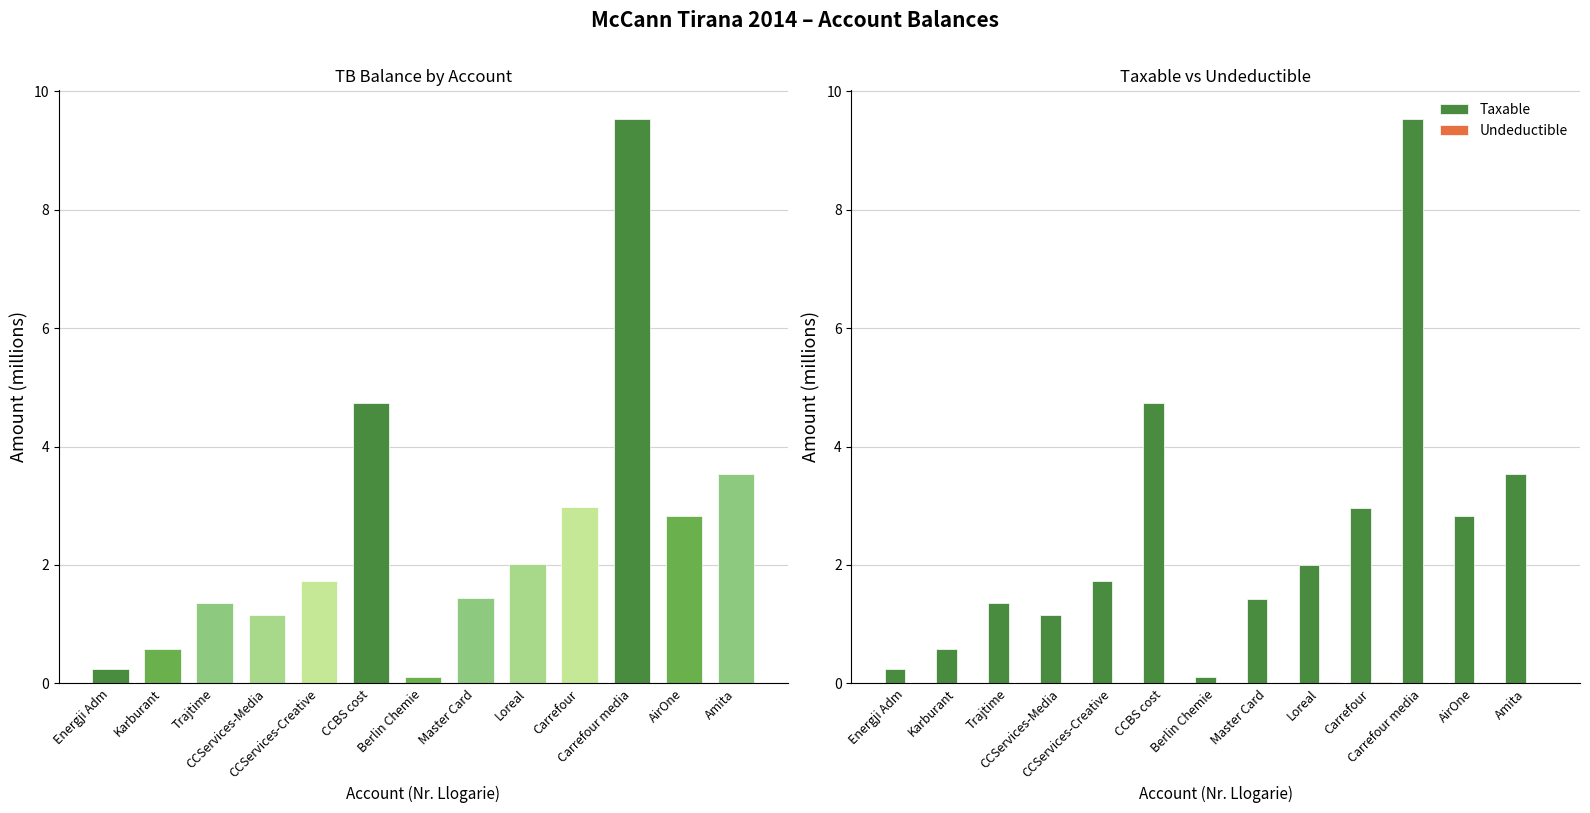

How many data points in Taxable are above 1?

10